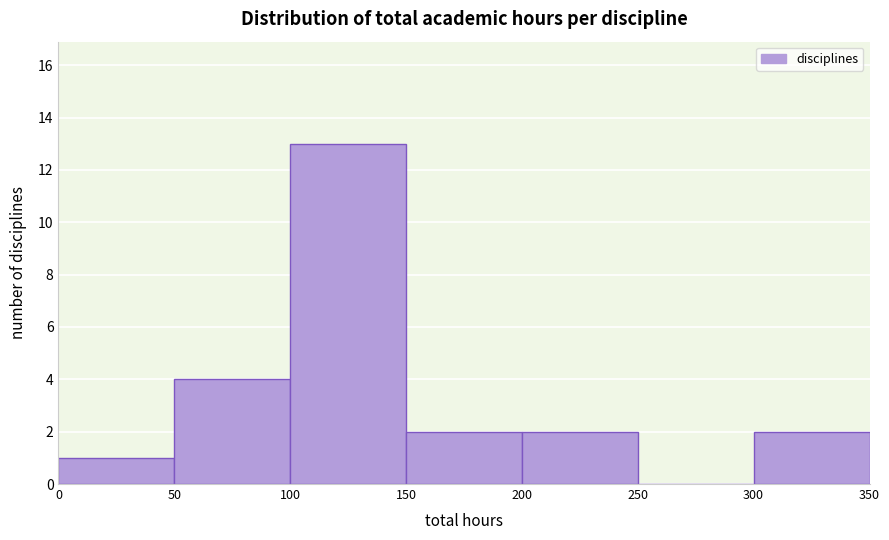

How tall is the bar that spans 100 to 150 on the x-axis? The values are not printed on the chart, so give them approximately, as read against the axis.

13